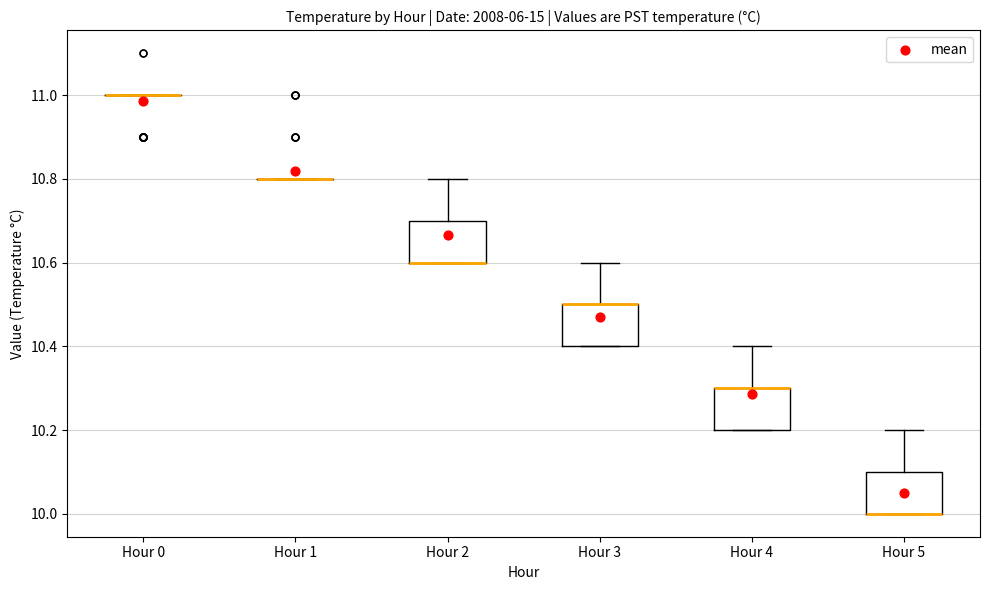

Where is the lower edge of the box for Hour 4 on the y-axis? The values are not printed on the chart, so give them approximately, as read against the axis.

10.2